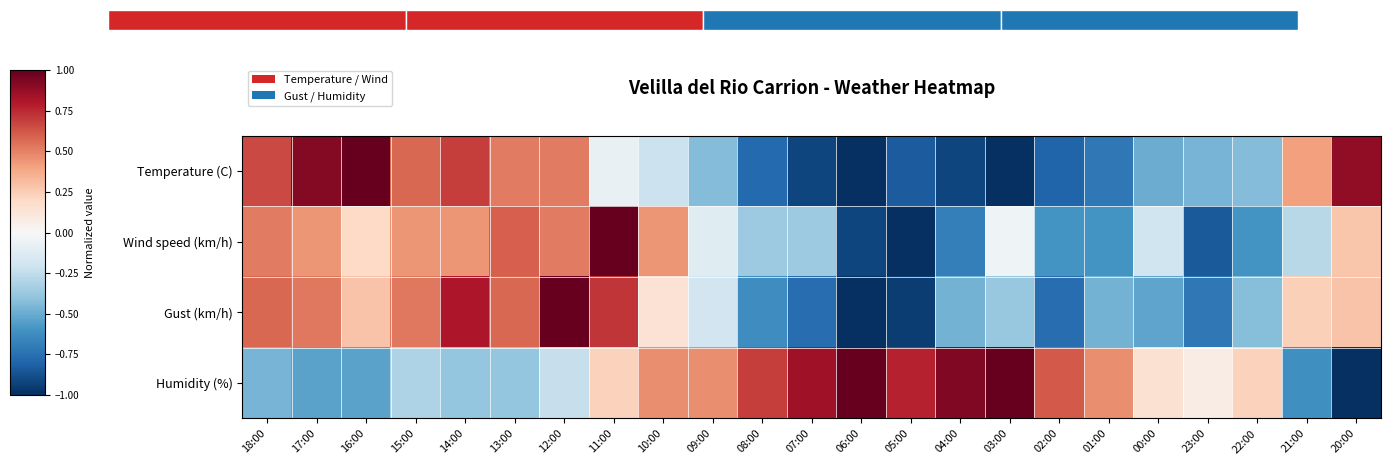

What is the sum of the Gust (km/h) values at 13:00 and 12:00?

1.6